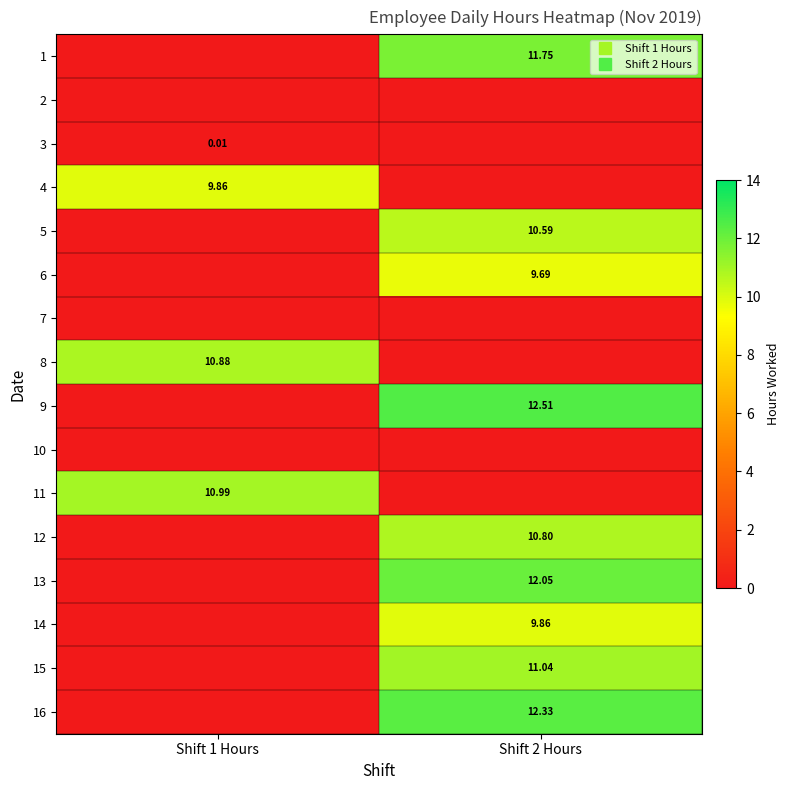

The value of 13 at Shift 1 Hours is 0.0. True or false?

True